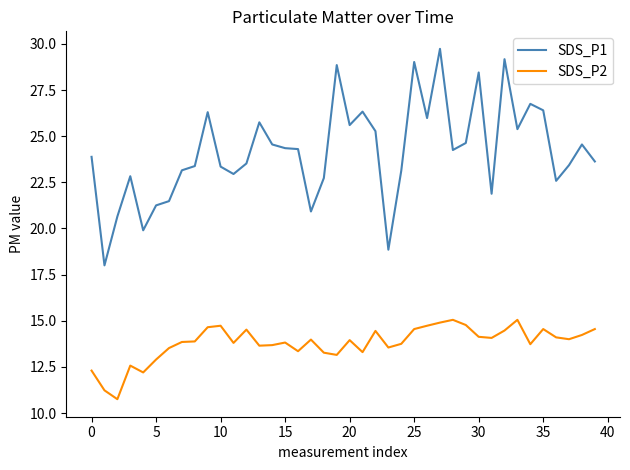

In SDS_P1, how many points are higher than both neighbors (excluding endpoints)?

11